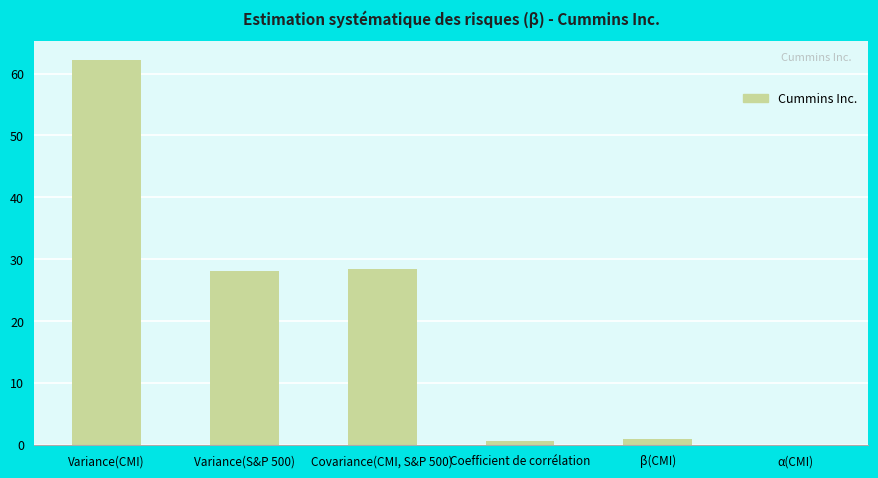

How many values exceed 28?

3